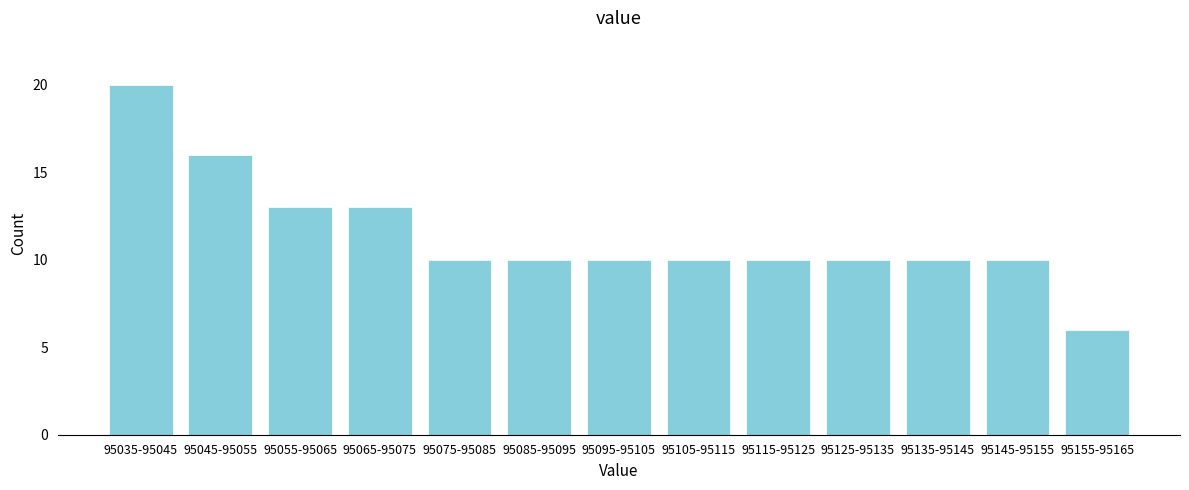

Reading left to right, transcribe all the data shown in this chart.

95035-95045=20	95045-95055=16	95055-95065=13	95065-95075=13	95075-95085=10	95085-95095=10	95095-95105=10	95105-95115=10	95115-95125=10	95125-95135=10	95135-95145=10	95145-95155=10	95155-95165=6